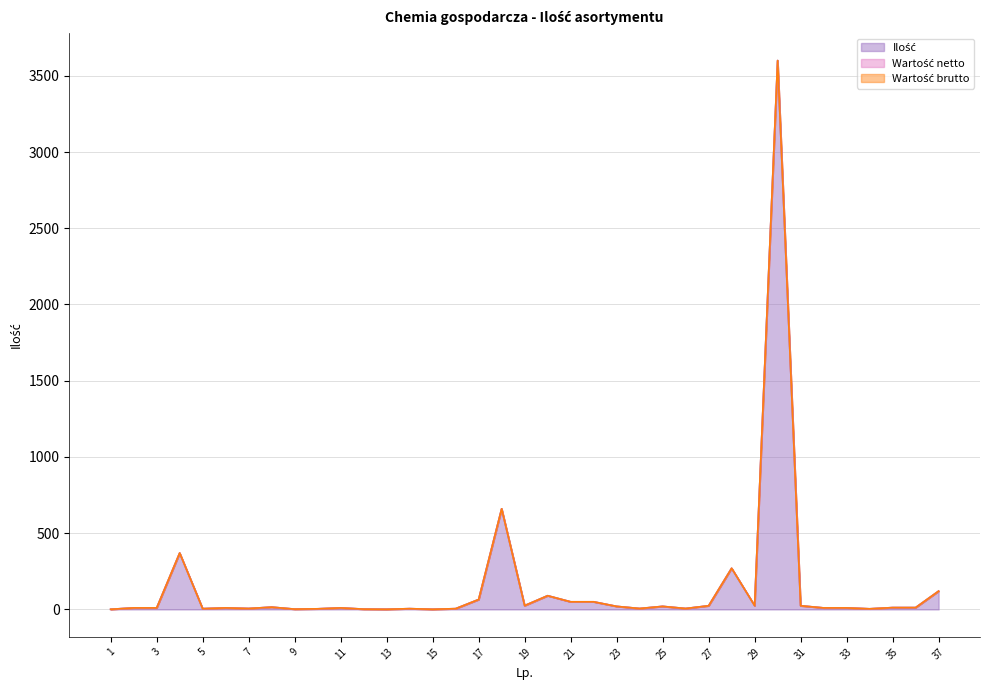

The Wartość netto series shows 0 at 37. True or false?

True